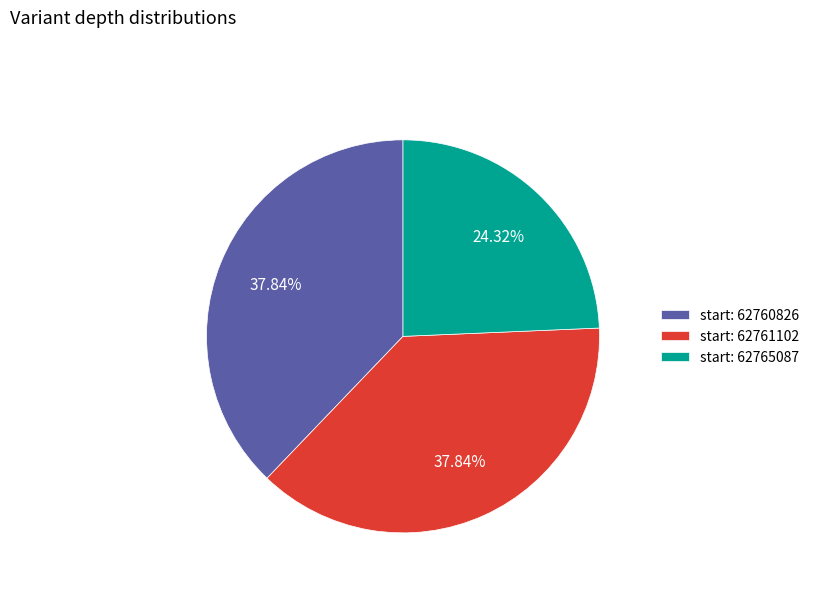

To the nearest percent, what is the average slice percentage?

33%